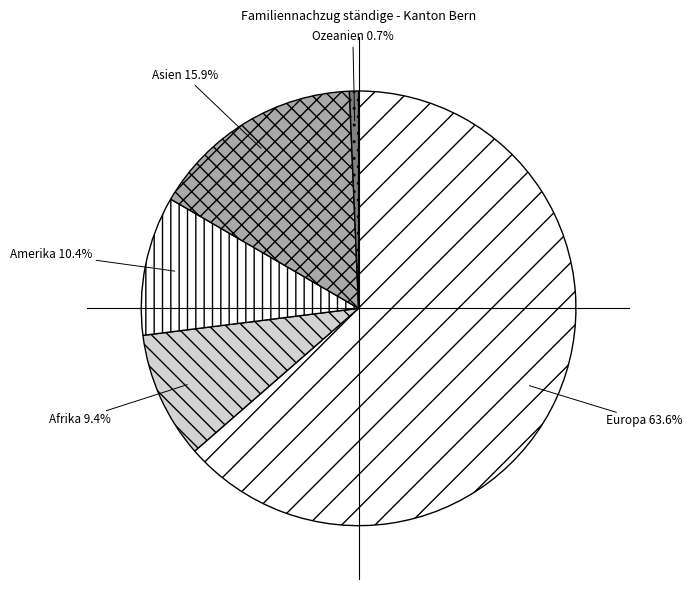

What is the largest slice in the pie chart?

Europa